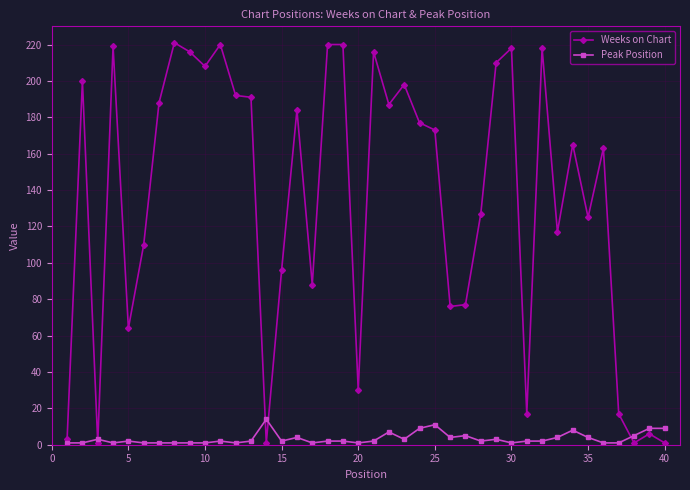

Rank the series by their average value, from highest to lowest.

Weeks on Chart, Peak Position